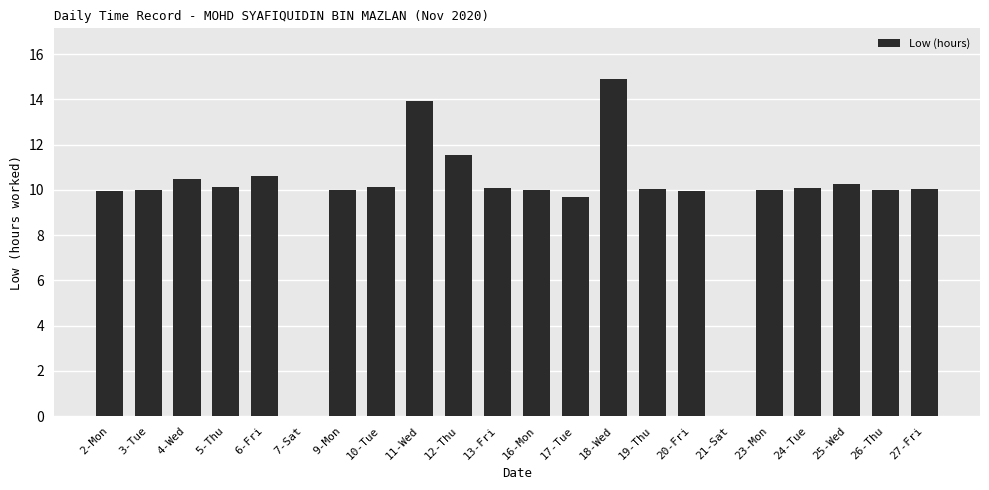

What is the greatest value displayed?

14.9